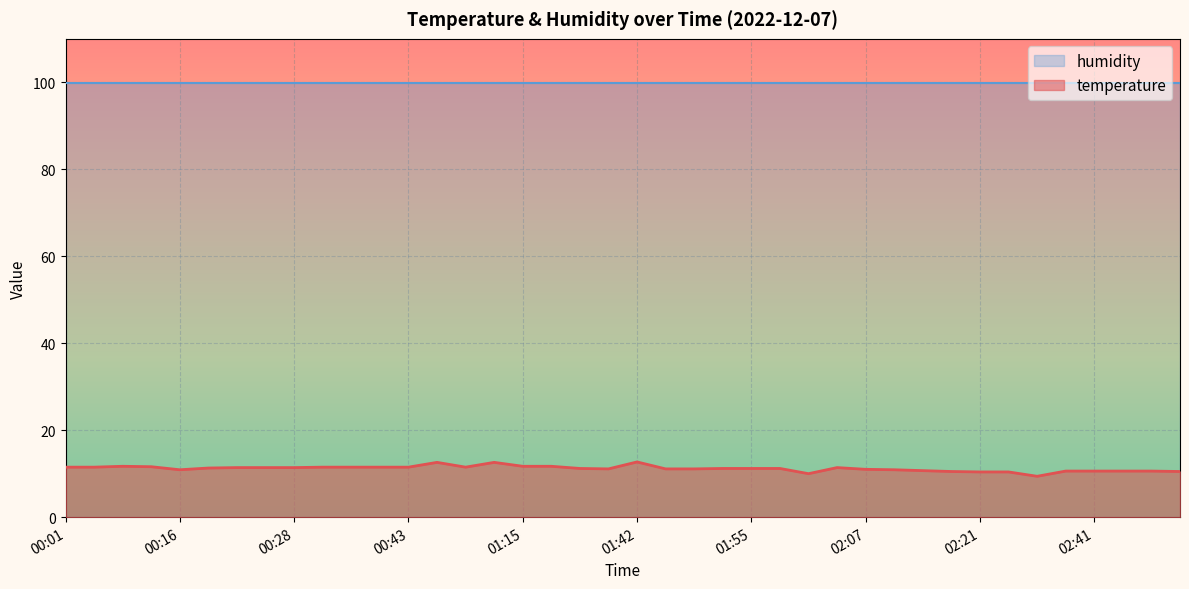

Where is the data nearest to the value 11?

02:07